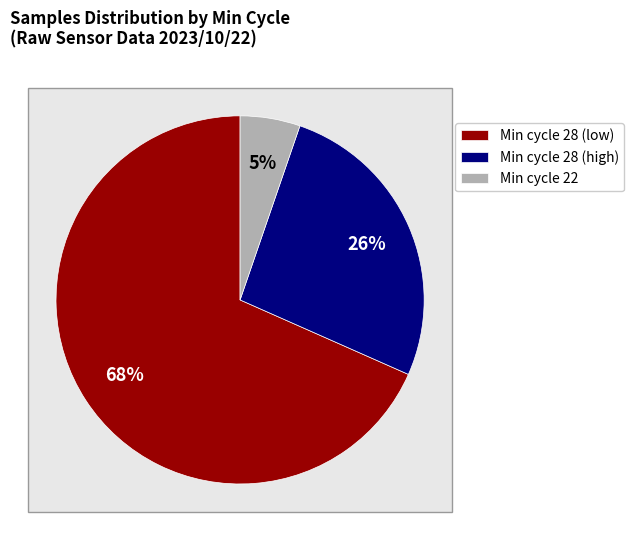

What is the largest slice in the pie chart?

28